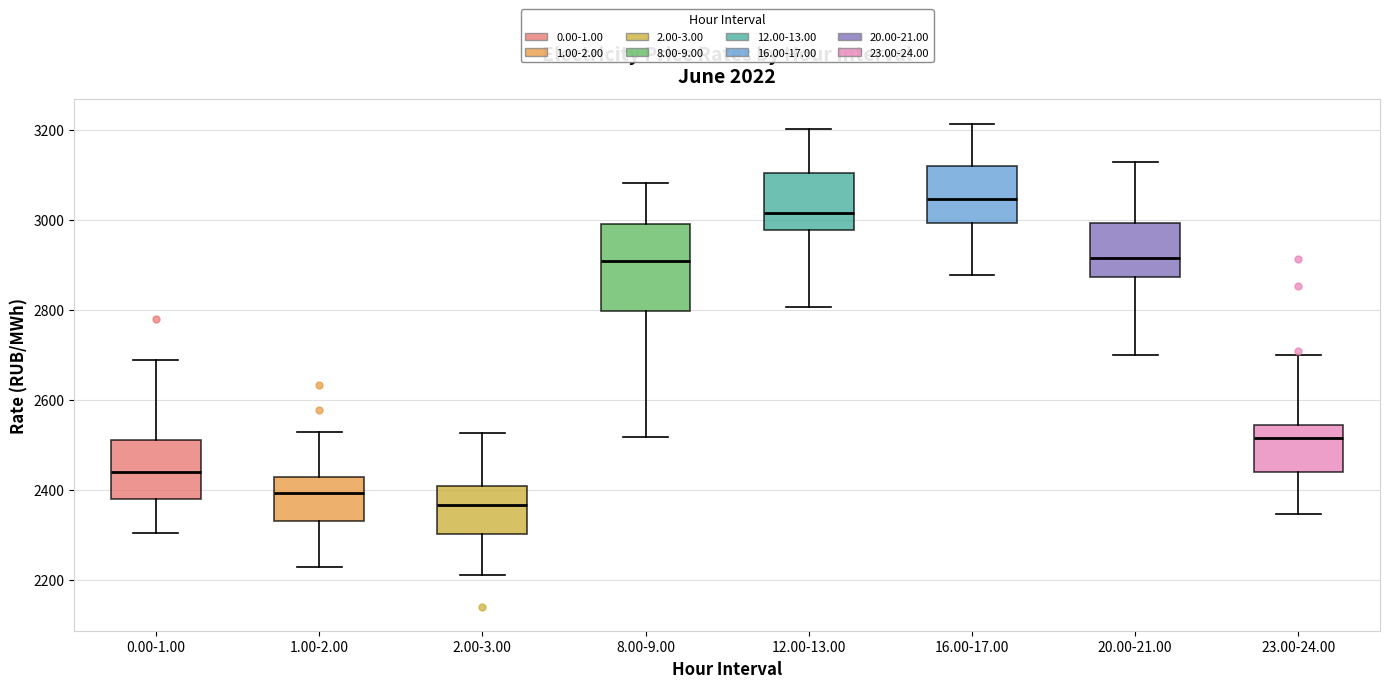

Which box's median line is the lowest?

2.00-3.00